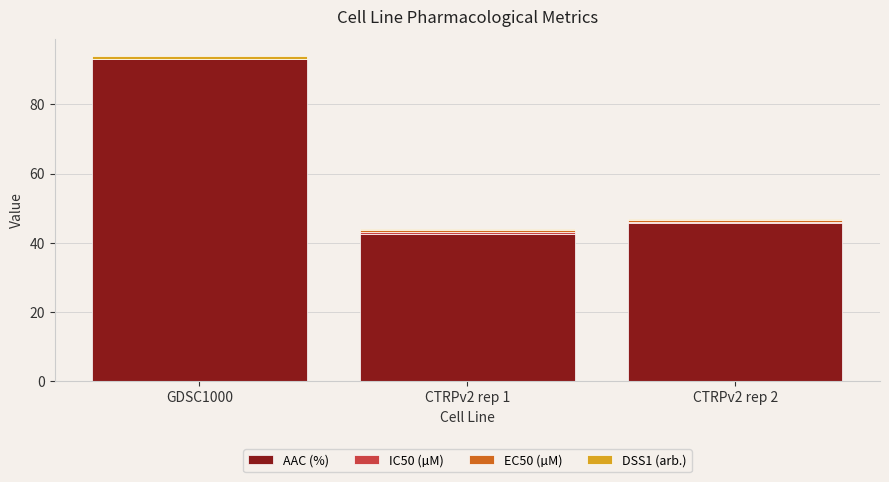

What is the maximum value for AAC (%)?

93.1